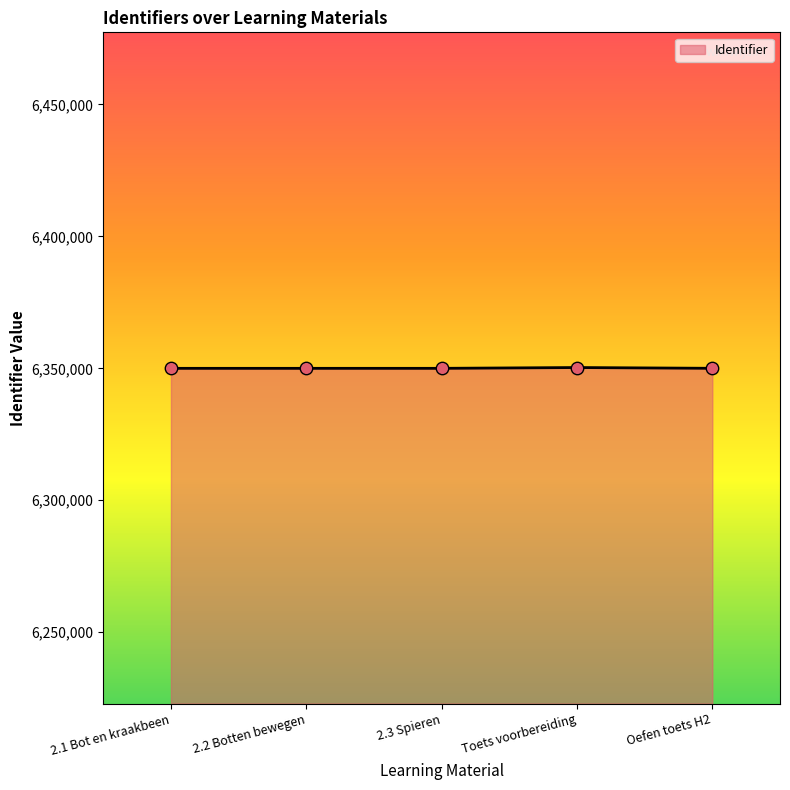

Approximately how many times larger is the value at 2.1 Bot en kraakbeen compared to Toets voorbereiding?

1.0